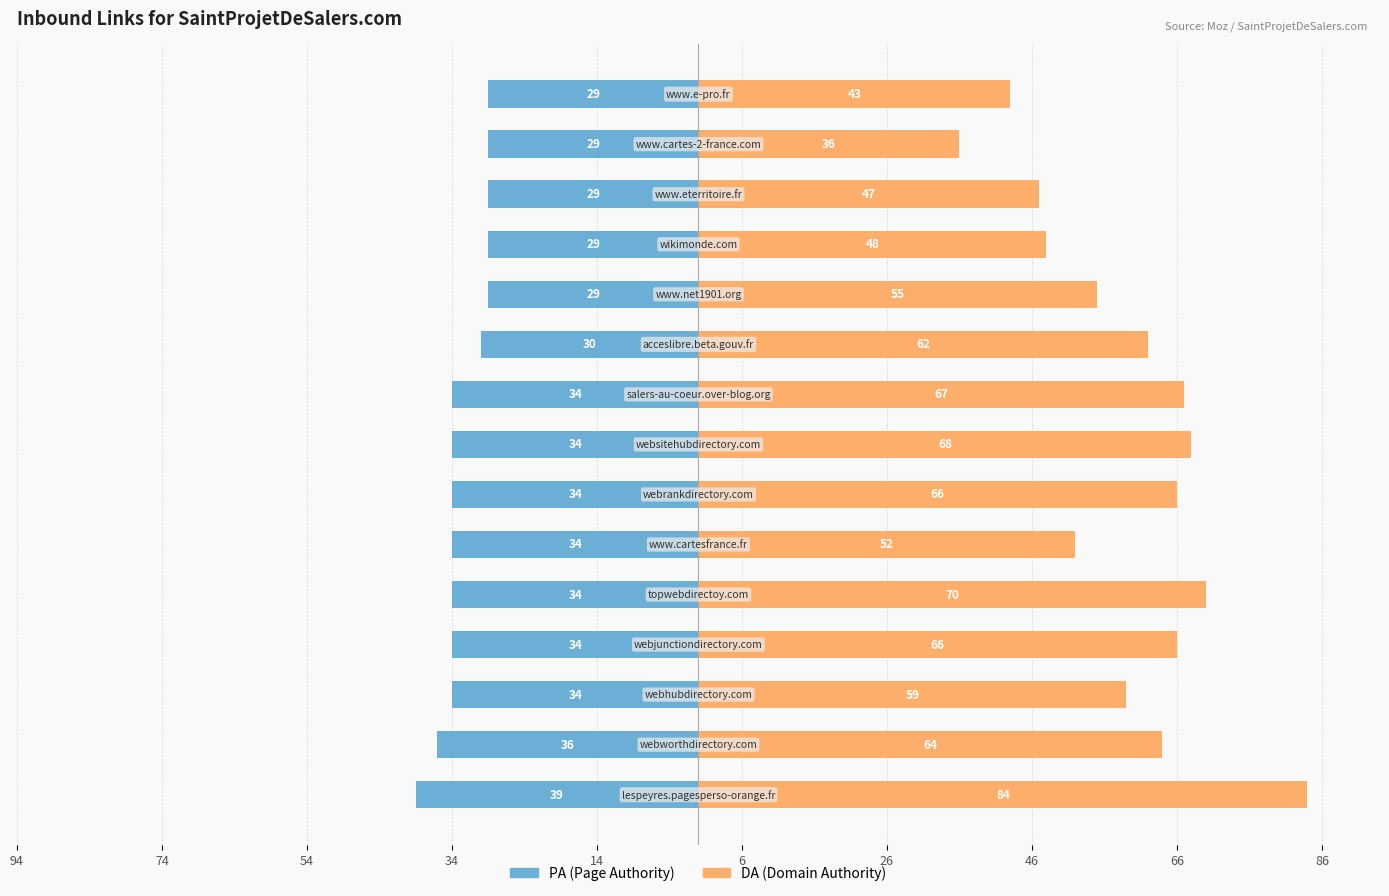

Reading right to left, list all the values displayed in this chart.

PA: -29	-29	-29	-29	-29	-30	-34	-34	-34	-34	-34	-34	-34	-36	-39
DA: 43	36	47	48	55	62	67	68	66	52	70	66	59	64	84